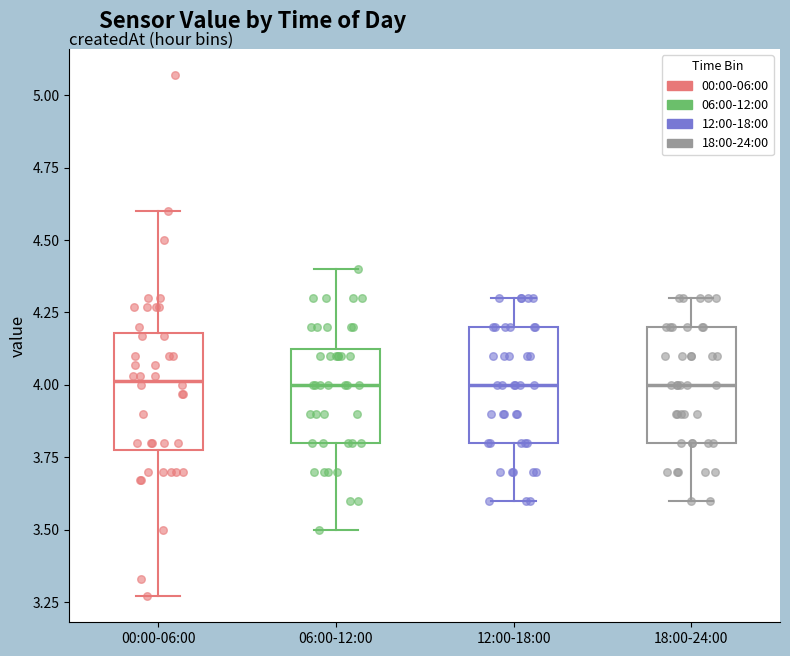

Where does the upper whisker of the box for 00:00-06:00 end on the y-axis? The values are not printed on the chart, so give them approximately, as read against the axis.

4.60